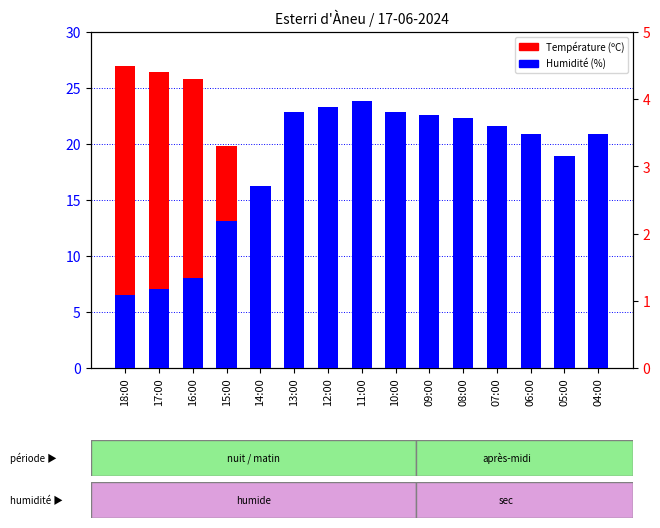

What is the total value across all series at 06:00?

14.7